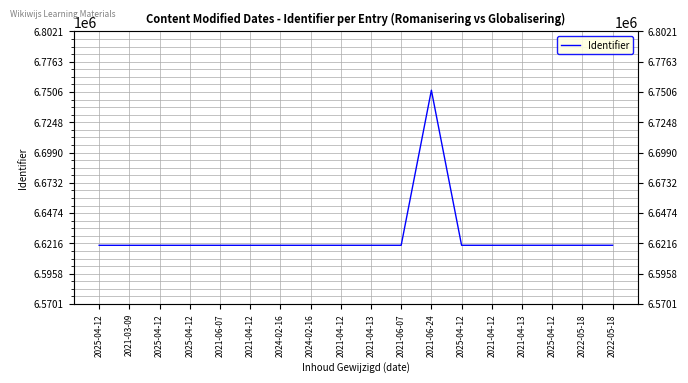

Is it true that the value at 2025-04-12 is 2646827?

False